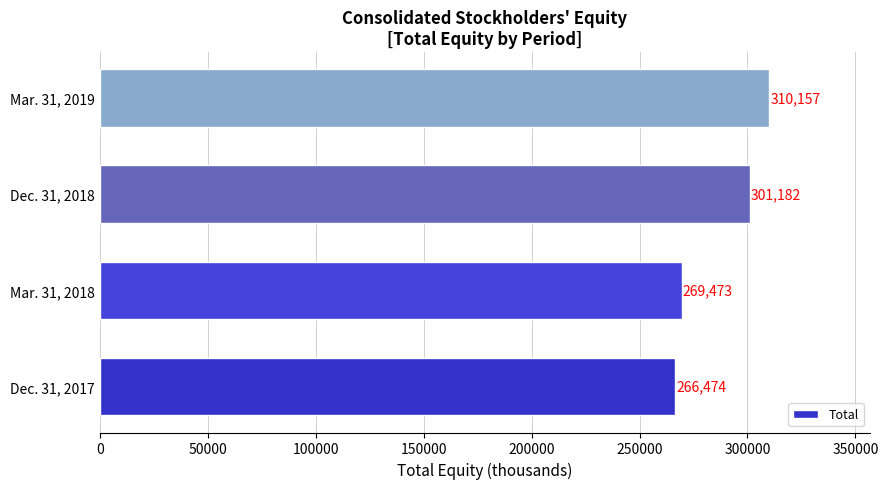

Rank the categories by value from highest to lowest.

Mar. 31, 2019, Dec. 31, 2018, Mar. 31, 2018, Dec. 31, 2017